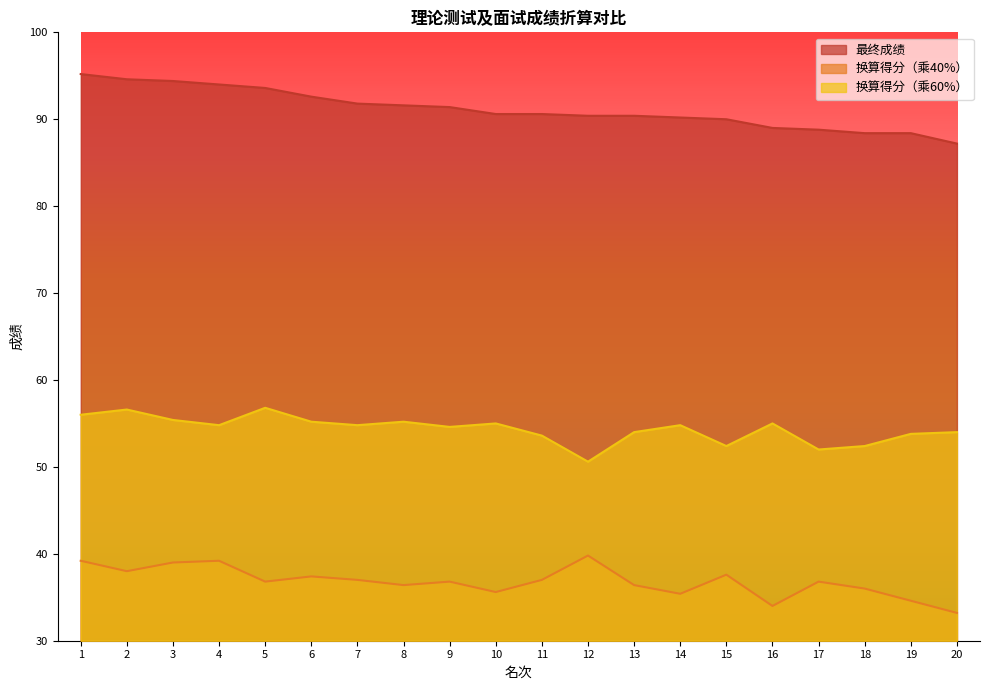

What are all the series names shown in the legend?

最终成绩, 换算得分（乘40%）, 换算得分（乘60%）